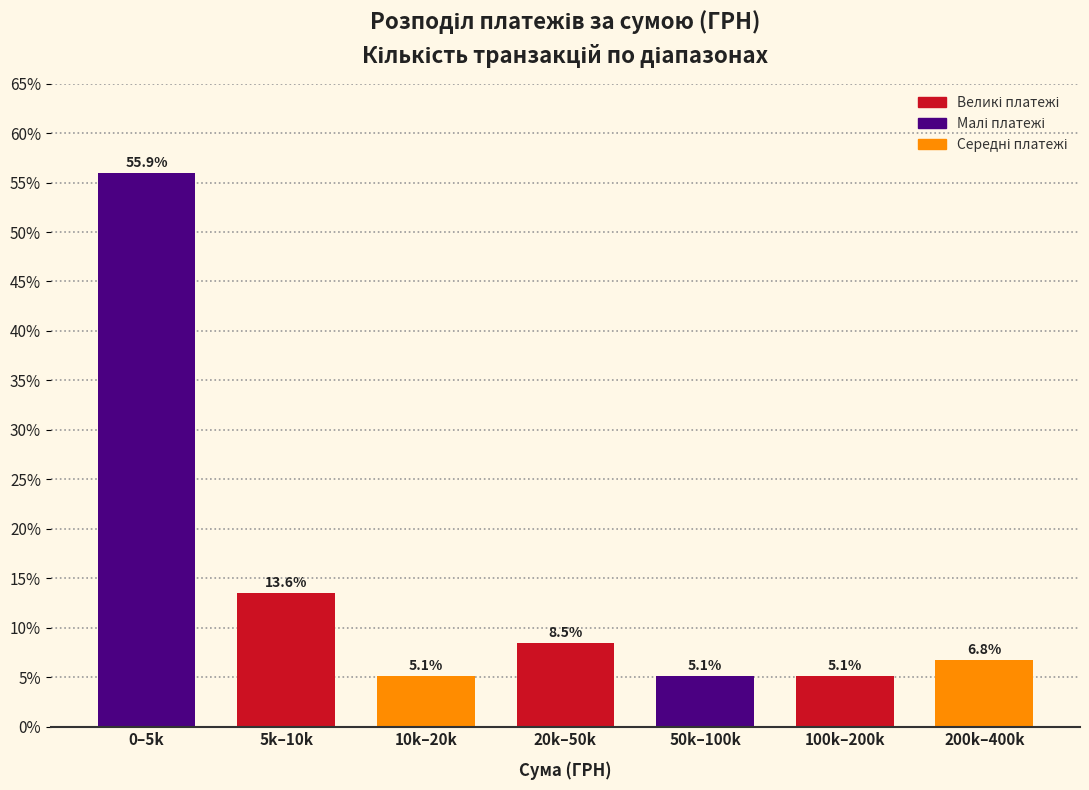

Reading left to right, list all the values displayed in this chart.

55.9	13.6	5.1	8.5	5.1	5.1	6.8